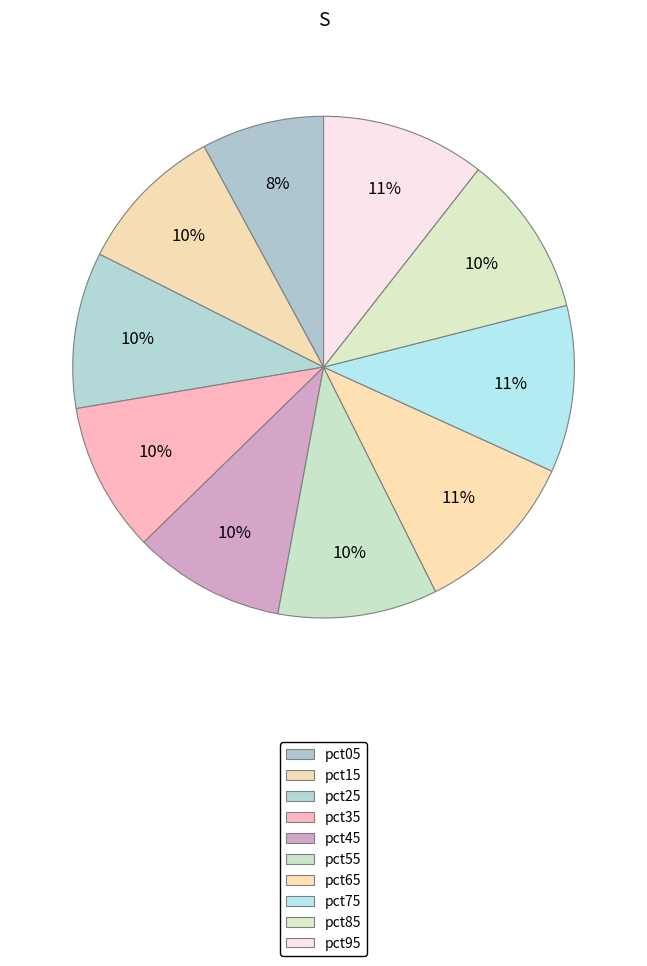

How many segments does this pie chart have?

10